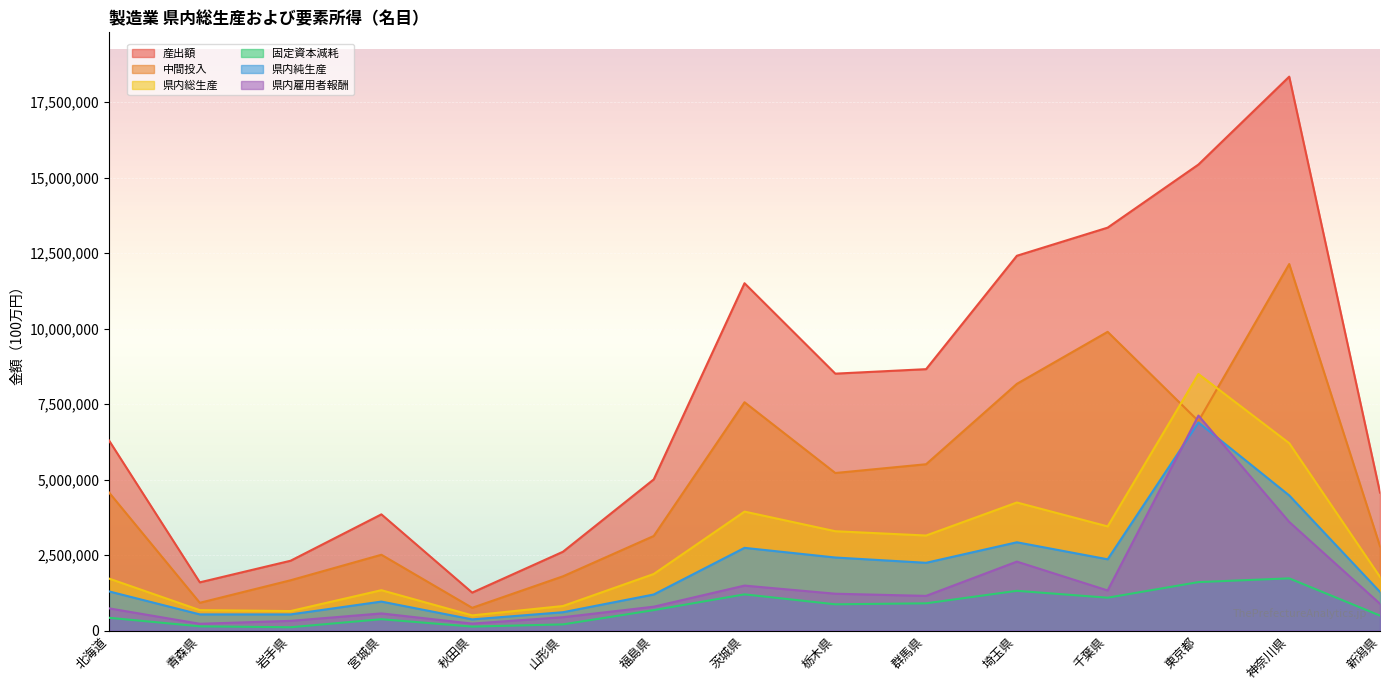

The value of 県内雇用者報酬 at 福島県 is 791661. True or false?

True